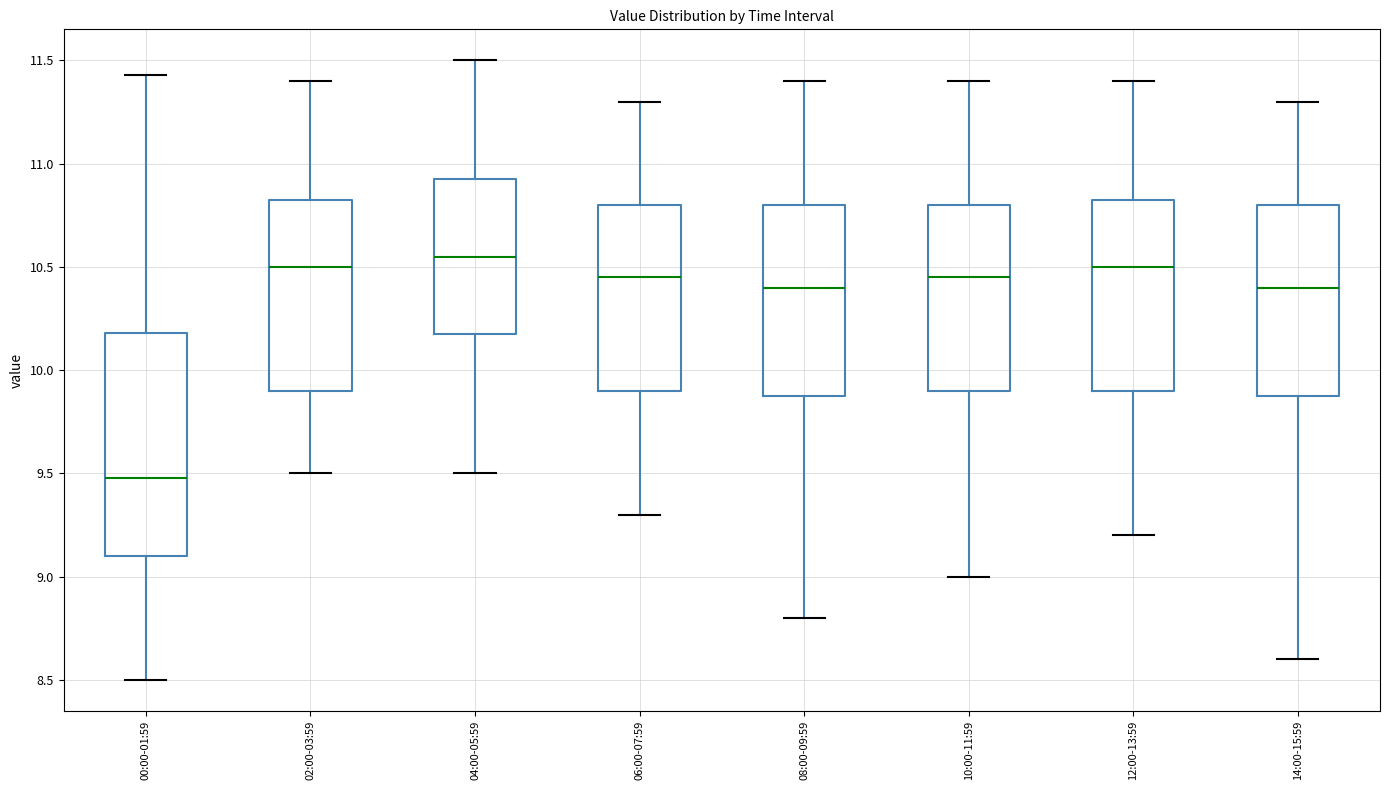

Which box's median line is the lowest?

00:00-01:59